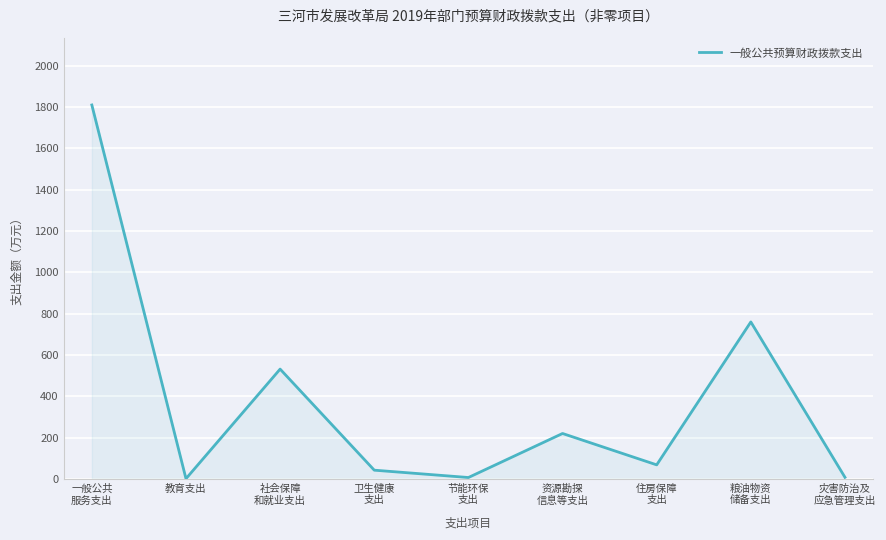

Approximately how many times larger is the value at 住房保障
支出 compared to 资源勘探
信息等支出?

0.3